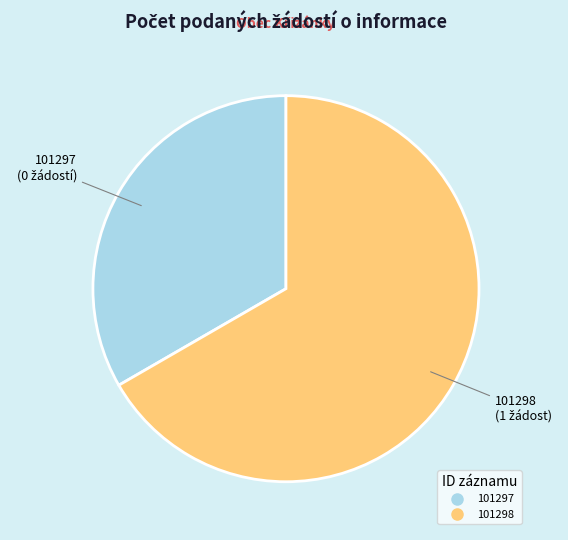

Do 101297 and 101298 together represent more than half of the pie?

Yes